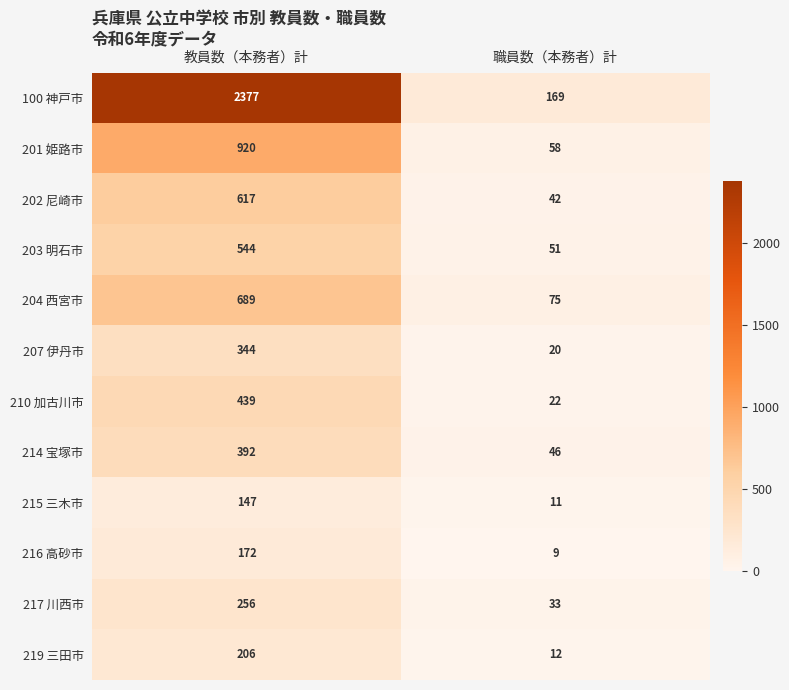

The 207 伊丹市 series shows 121 at 教員数（本務者）計. True or false?

False